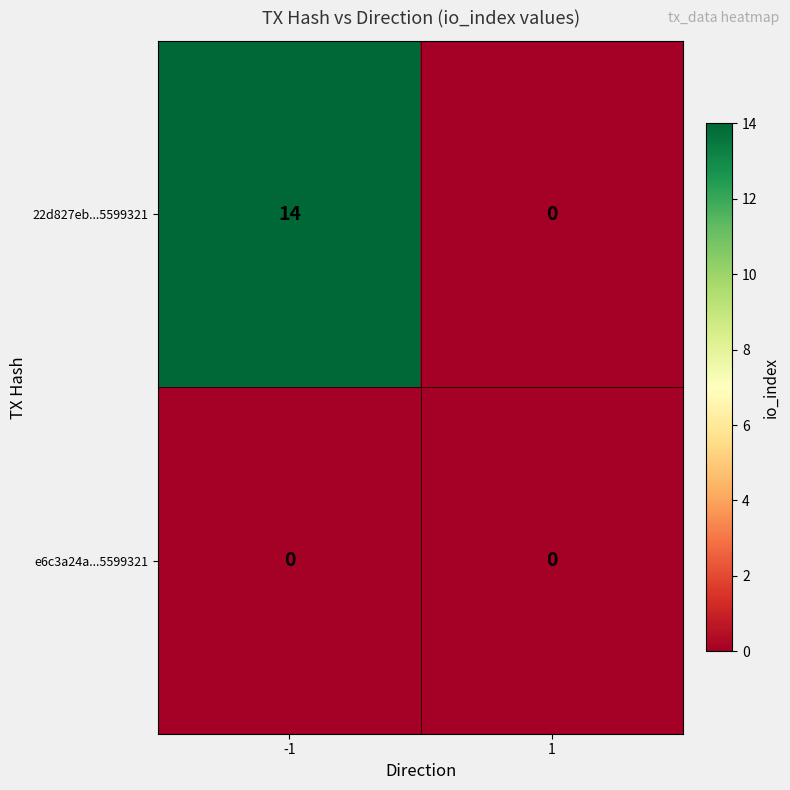

Between -1 and 1, which series saw the biggest shift?

22d827eb...5599321